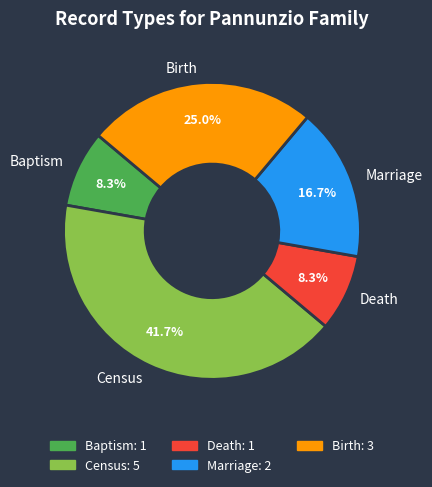

To the nearest percent, what is the difference between the largest and smallest slice percentages?

33%